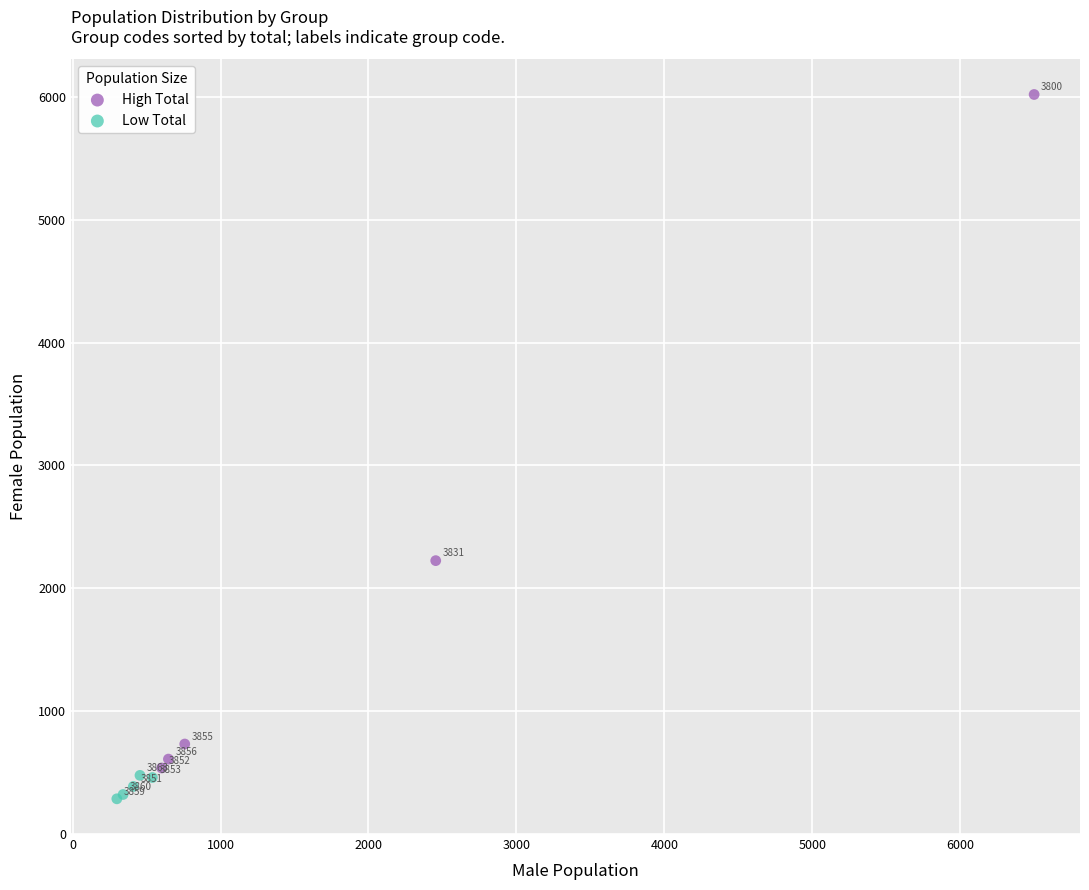

Which series contains the highest Y value?

High Total